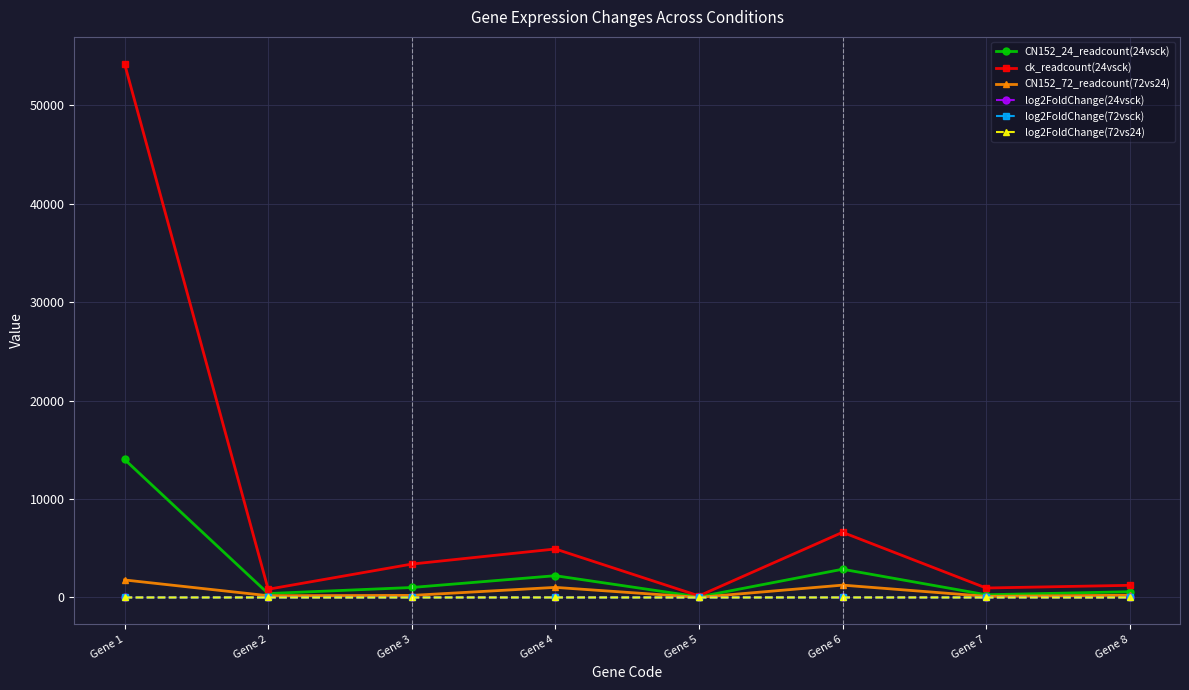

What is the lowest value of the log2FoldChange(72vs24) series?

-2.9